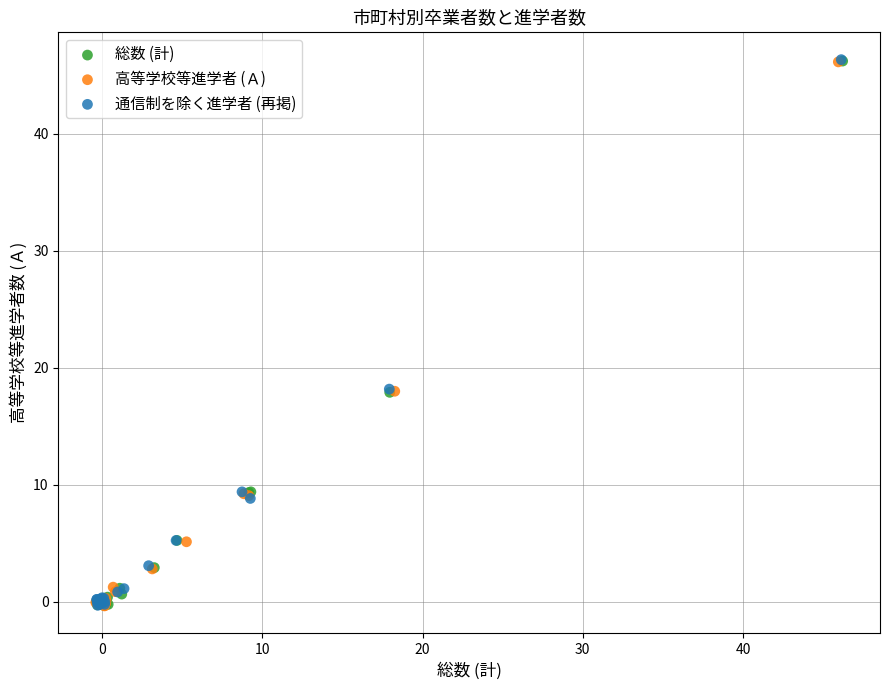

What are all the series names shown in the legend?

総数 (計), 高等学校等進学者 (Ａ), 通信制を除く進学者 (再掲)